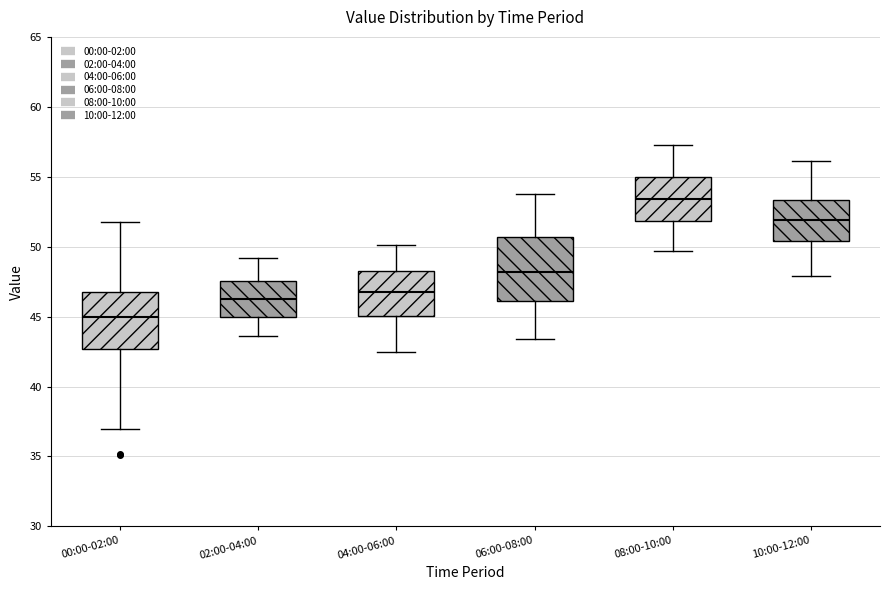

Reading left to right, transcribe this box plot: for each box, give where its median line is, the range the box spans, and where its two whiskers end, as read against the y-axis. The values are not printed on the chart, so give them approximately, as read against the axis.

00:00-02:00: median 45.0, box 42.5 to 46.5, whiskers 37.0 to 52.0
02:00-04:00: median 46.5, box 45.0 to 47.5, whiskers 43.5 to 49.0
04:00-06:00: median 47.0, box 45.0 to 48.0, whiskers 42.5 to 50.0
06:00-08:00: median 48.0, box 46.0 to 50.5, whiskers 43.5 to 54.0
08:00-10:00: median 53.5, box 52.0 to 55.0, whiskers 49.5 to 57.5
10:00-12:00: median 52.0, box 50.5 to 53.5, whiskers 48.0 to 56.0